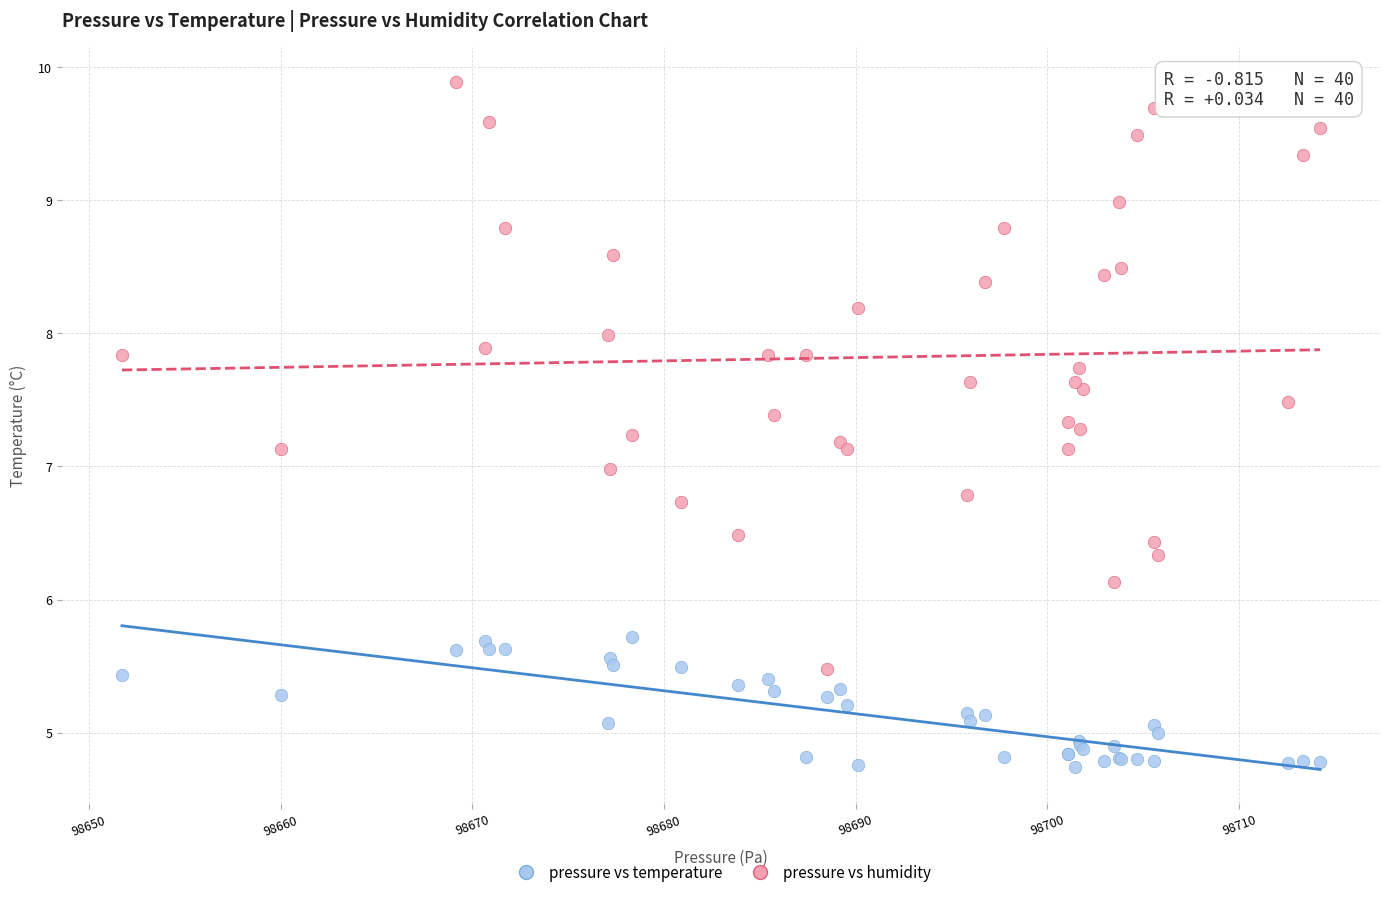

Which series reaches the minimum Y coordinate?

pressure vs temperature